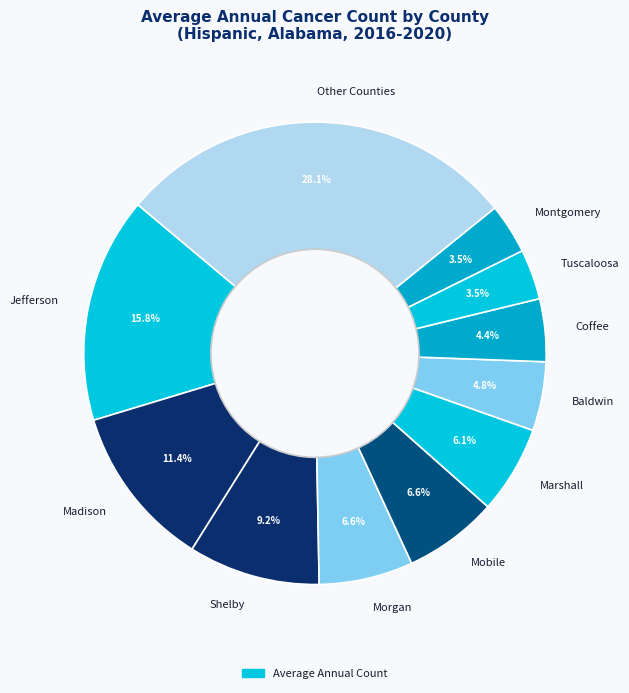

Do Mobile and Morgan together represent more than half of the pie?

No